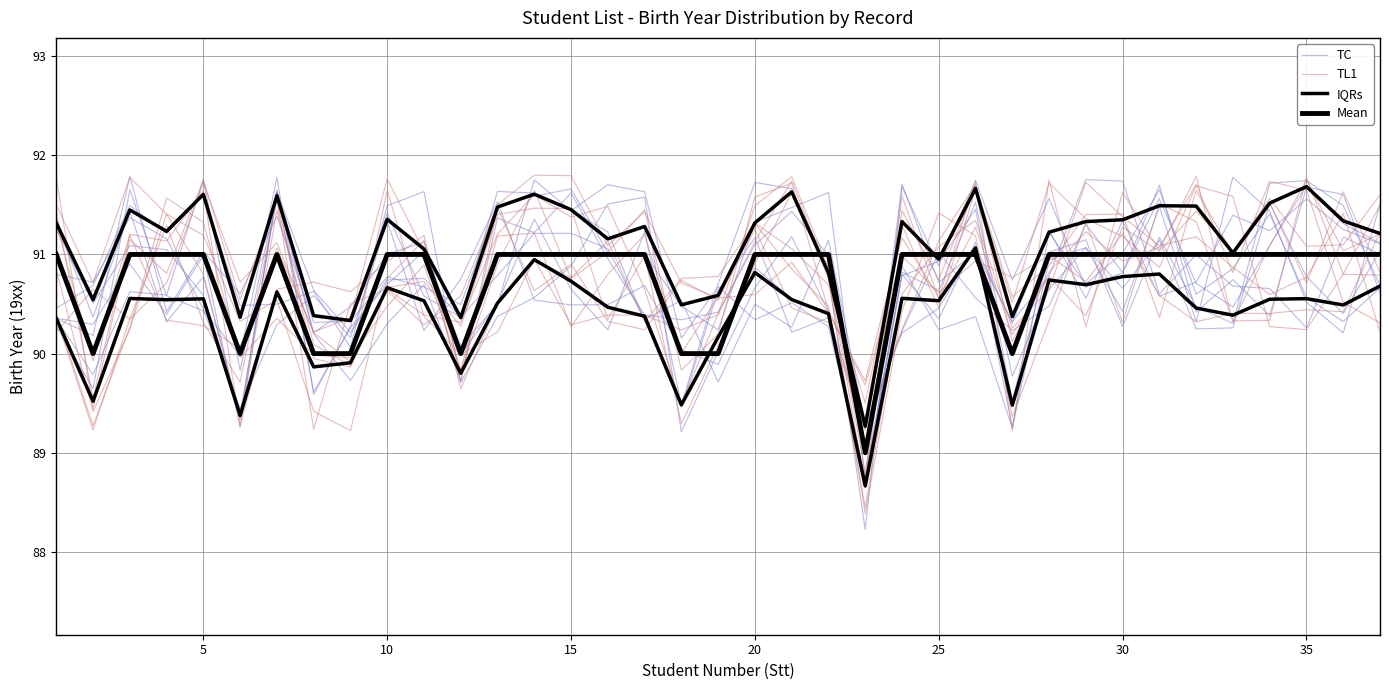

Is it true that TC equals 46.9 at 10?

False